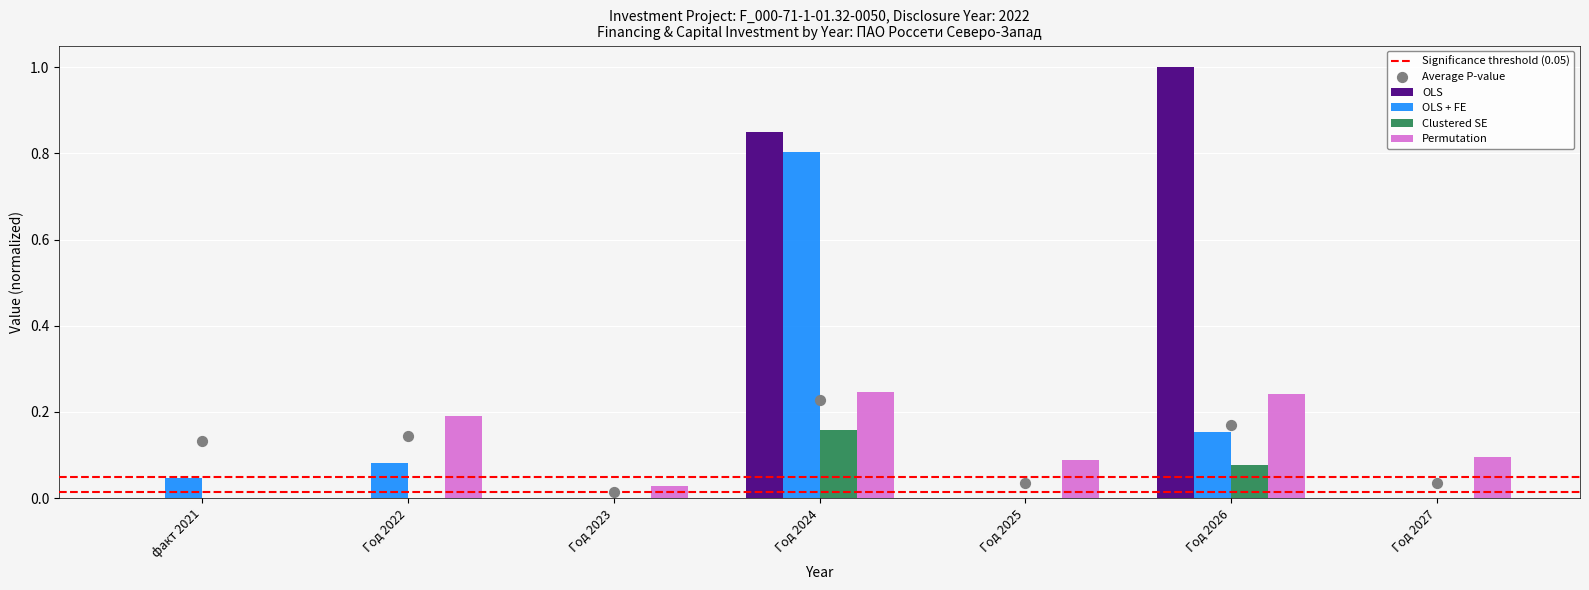

At how many categories does at least one series exceed 0?

7